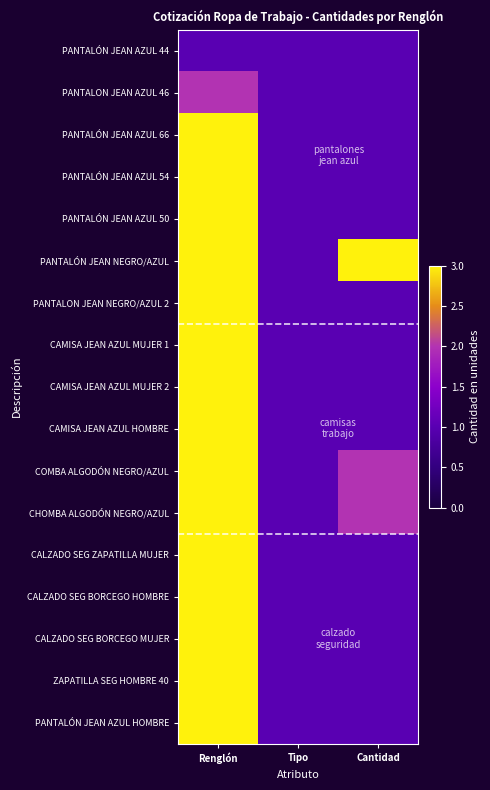

Count the number of categories in the chart.

3